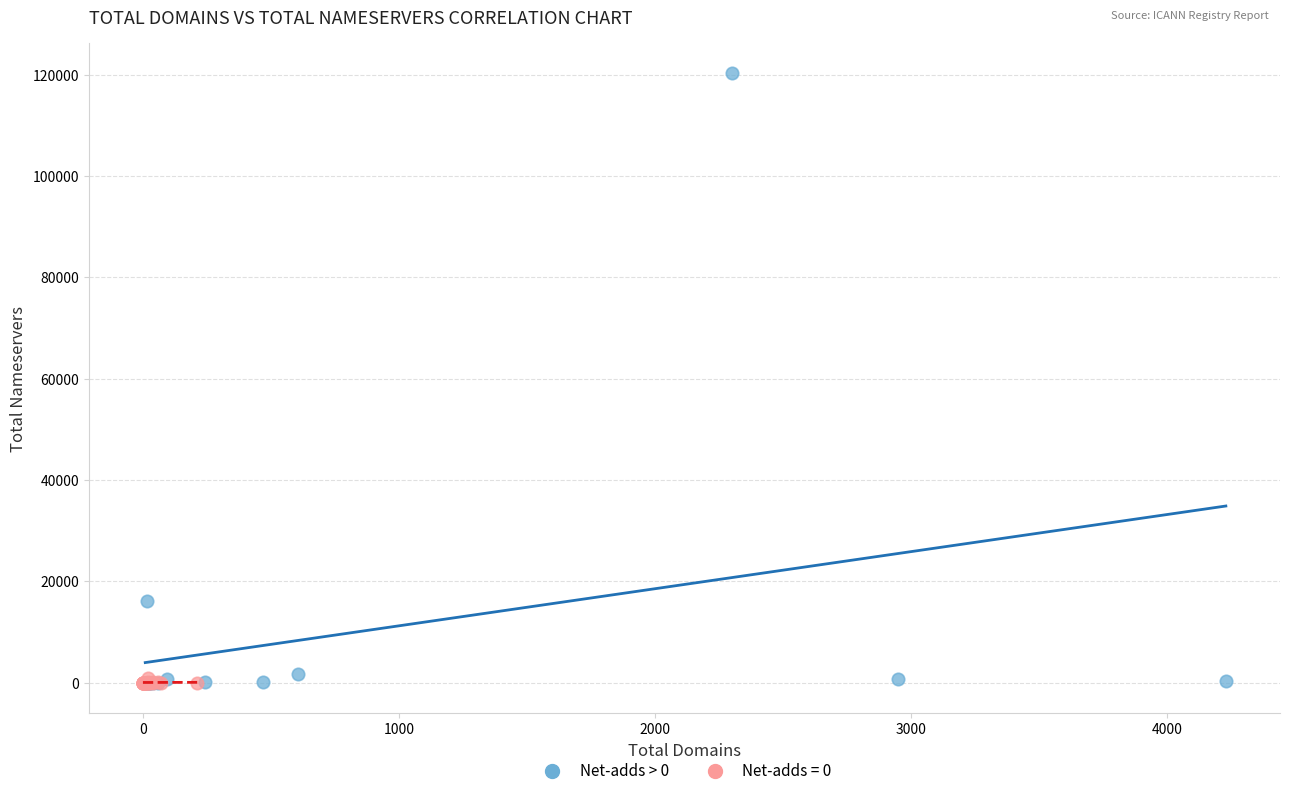

Which series reaches the maximum Y coordinate?

Net-adds > 0